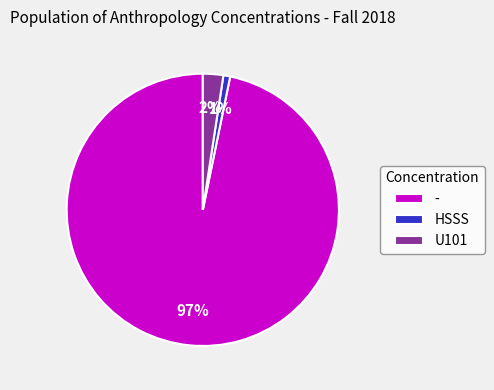

Rank the categories by value from lowest to highest.

HSSS, U101, -